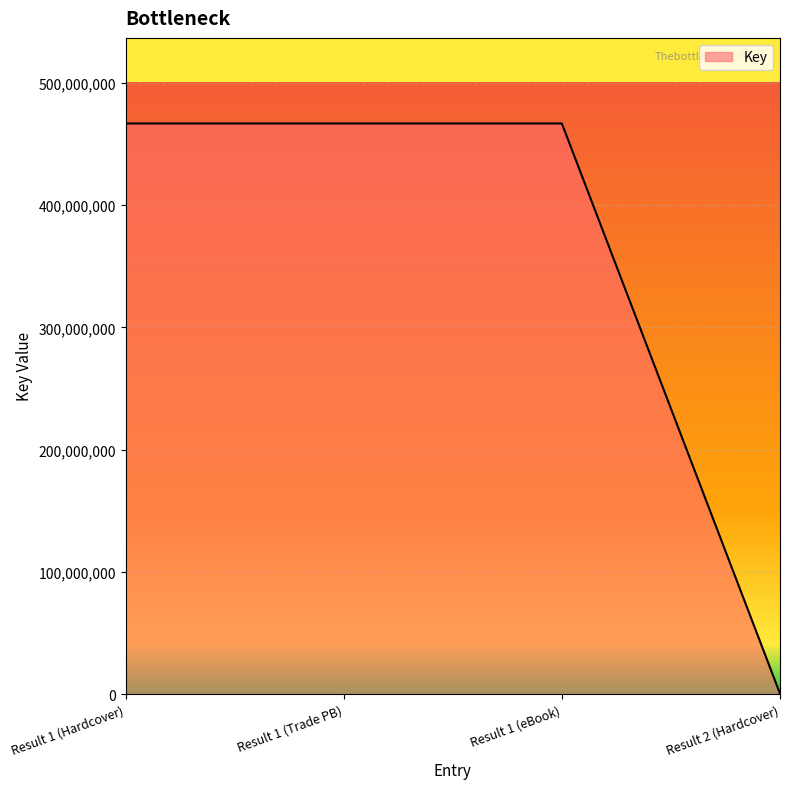

Approximately how many times larger is the value at Result 1 (Trade PB) compared to Result 1 (Hardcover)?

1.0